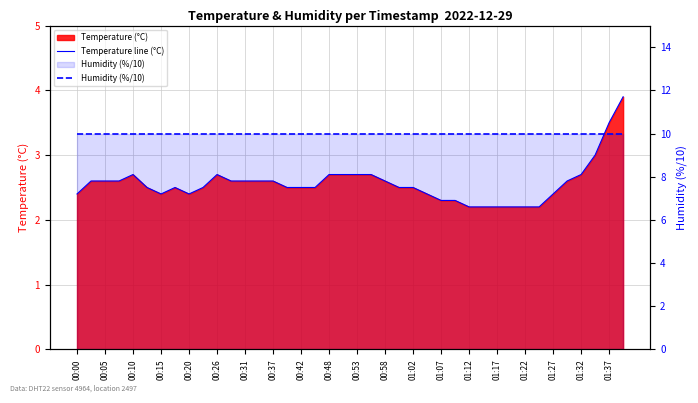

True or false: Humidity (%/10) has more than 1 interior local peaks.

False